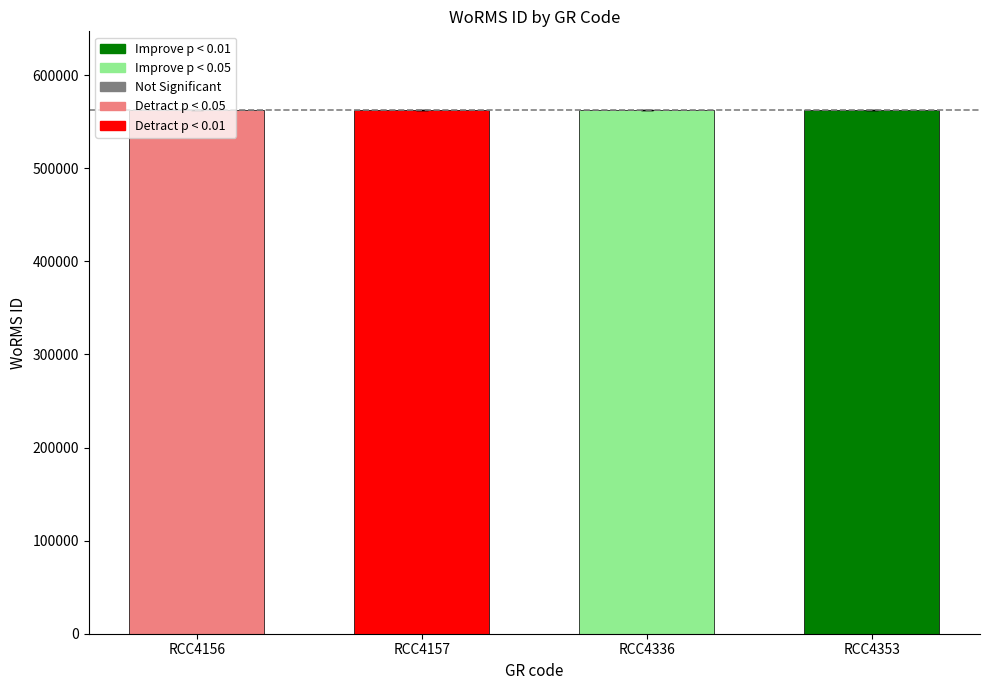

True or false: the data shows 562581 at RCC4157.

True